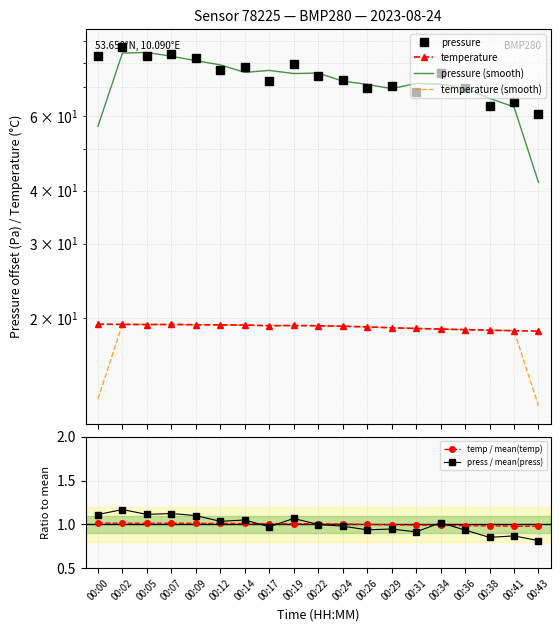

True or false: temp / mean(temp) and pressure (smooth) cross at least once.

False